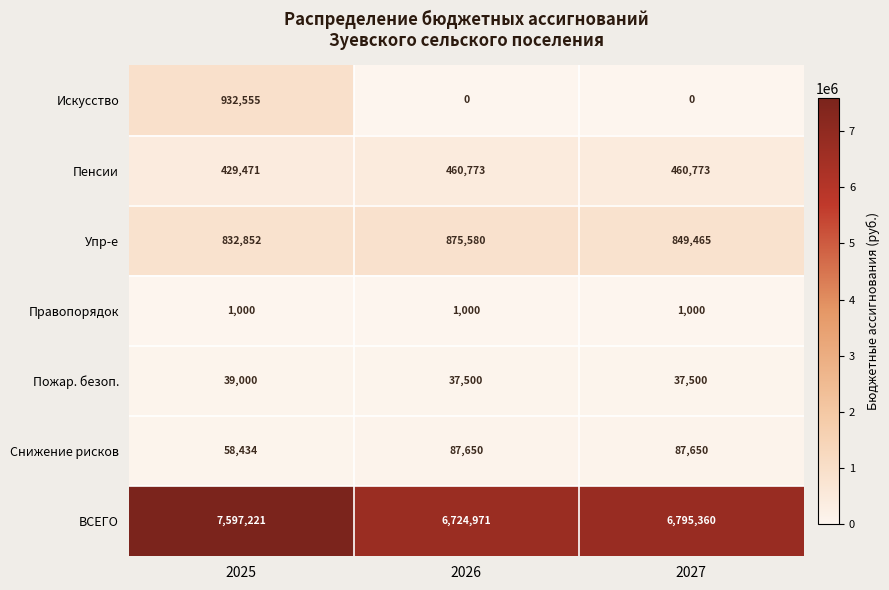

What is the sum of the Правопорядок values at 2027 and 2026?

2000